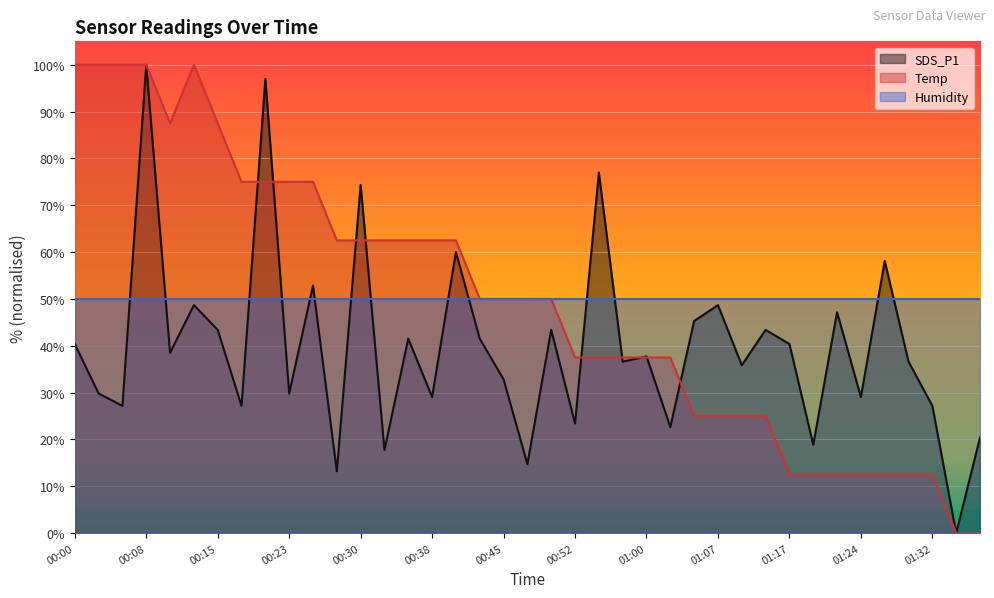

At which category is the sum across all series the highest?

00:08